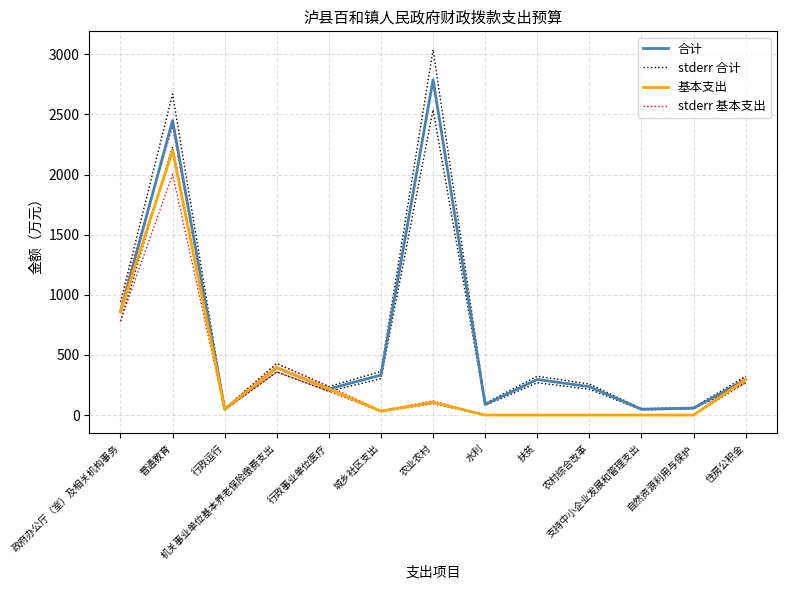

In stderr 合计, how many points are lower than both neighbors (excluding endpoints)?

4